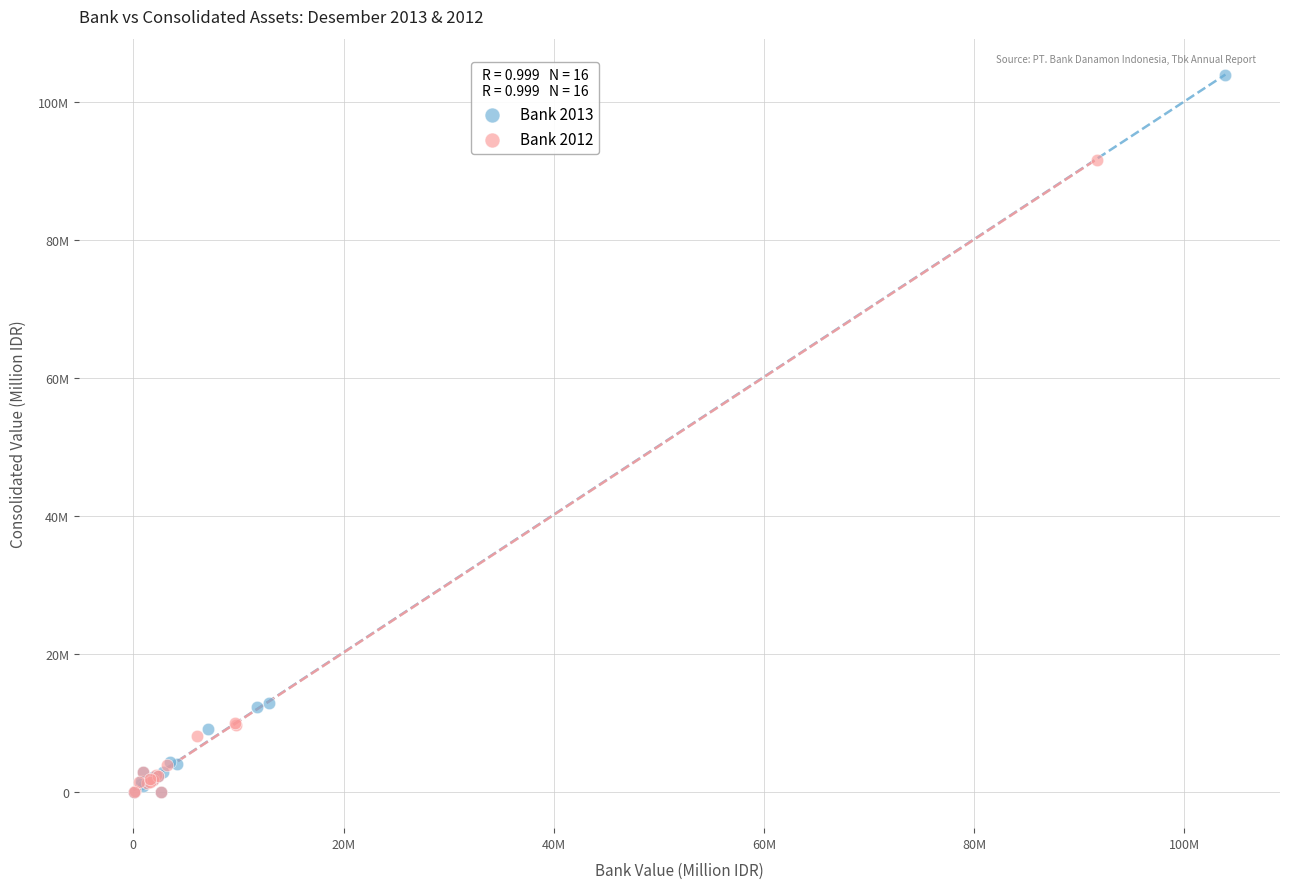

What are all the series names shown in the legend?

Bank 2013, Bank 2012